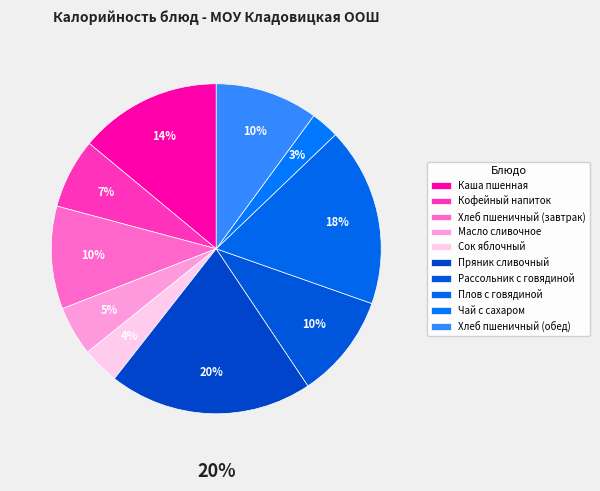

To the nearest percent, what is the difference between the Масло сливочное and Сок яблочный slice percentages?

1%